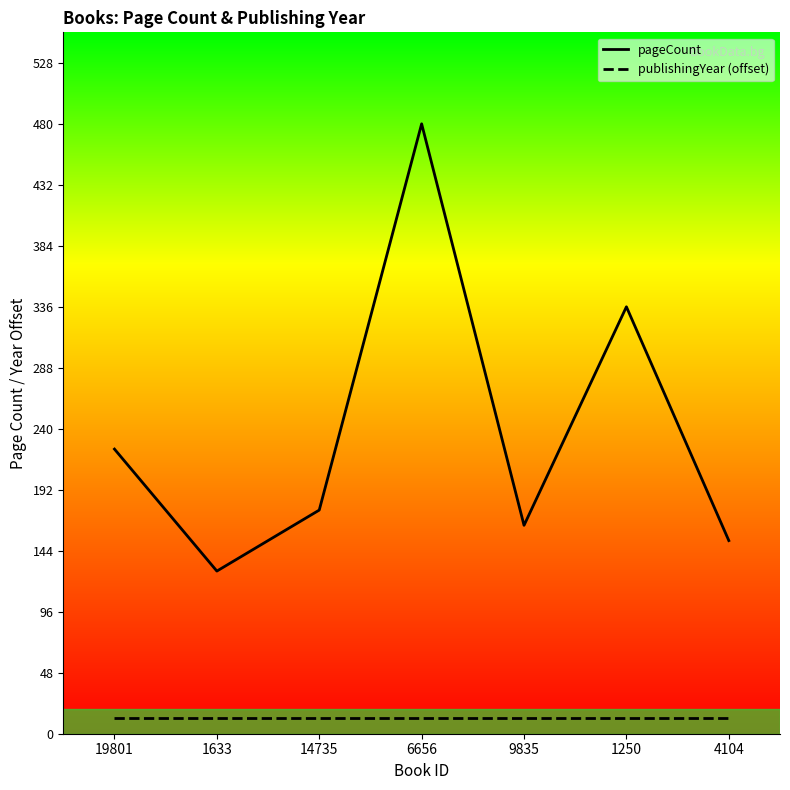

True or false: pageCount and publishingYear intersect in this chart.

False